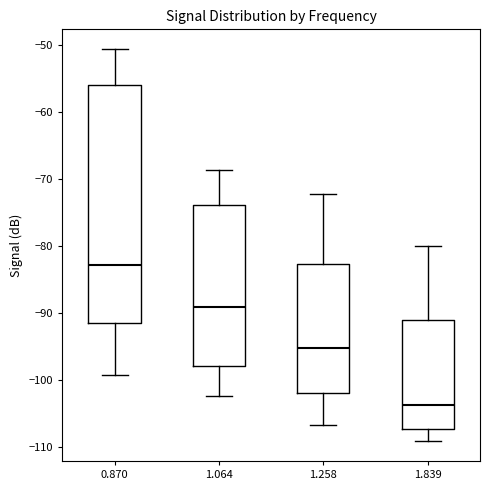

Which box is the tallest, from its lower edge to its upper edge?

0.870